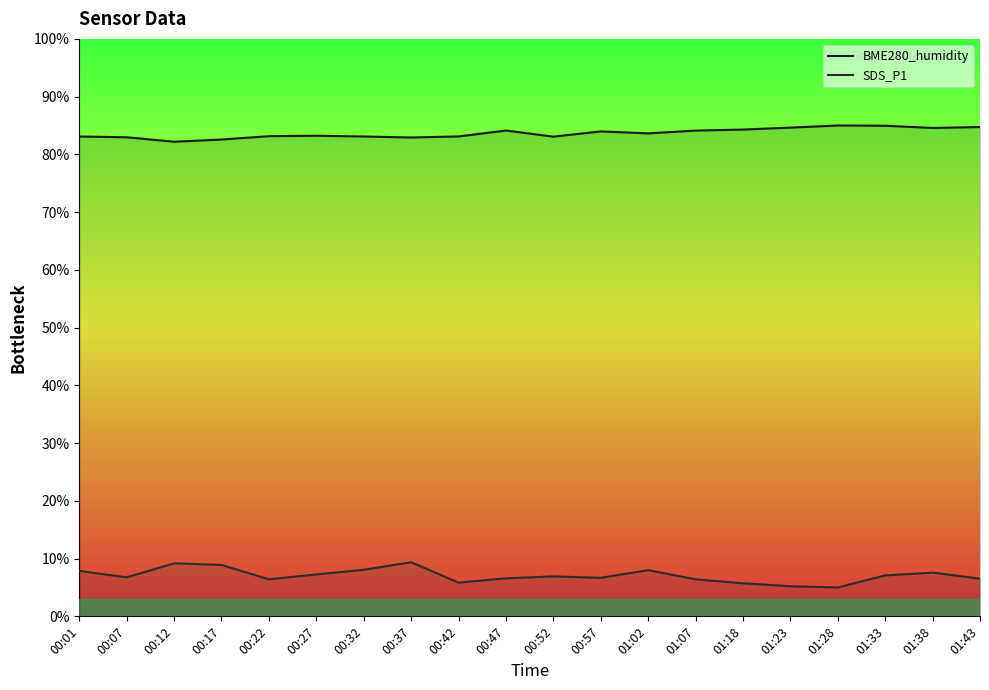

How many distinct data groups are displayed?

2